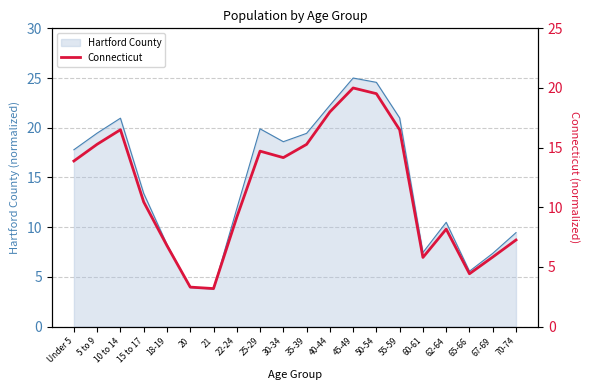

Is it true that the value at 40-44 is 26.0?

False